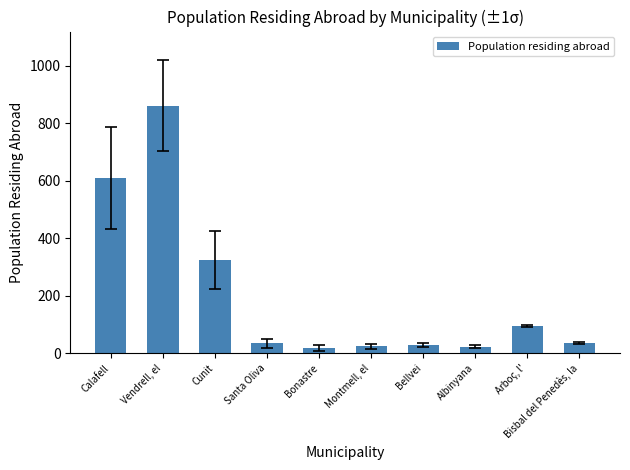

At which label is the value closest to 439?

Cunit